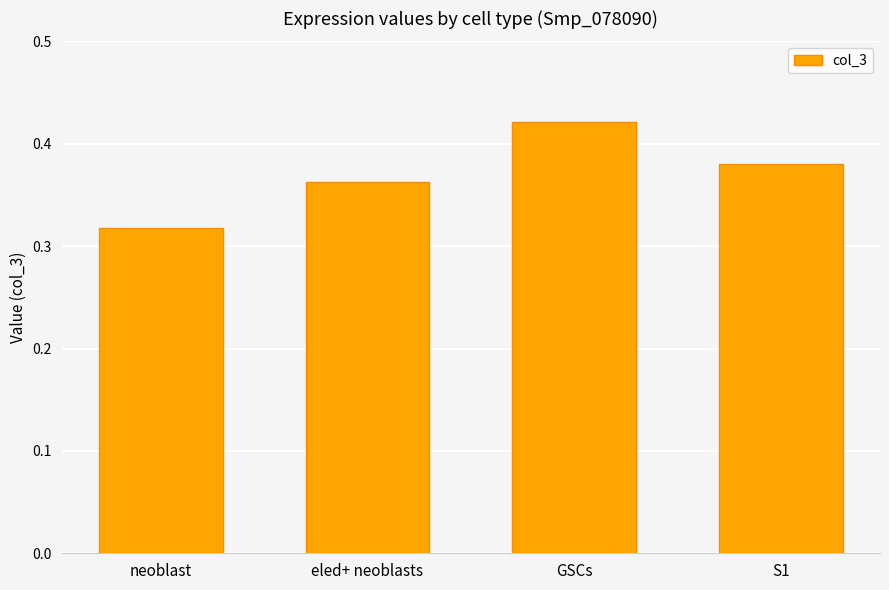

What position from the left is eled+ neoblasts?

2